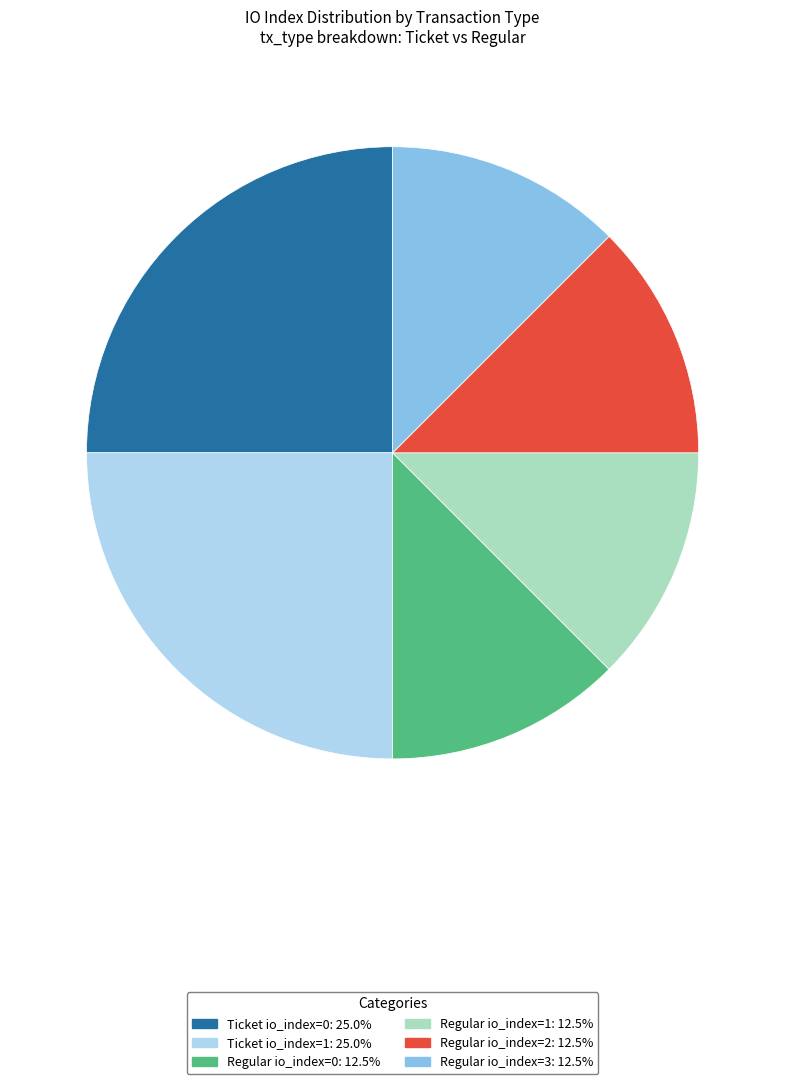

Does any single category account for the majority?

No